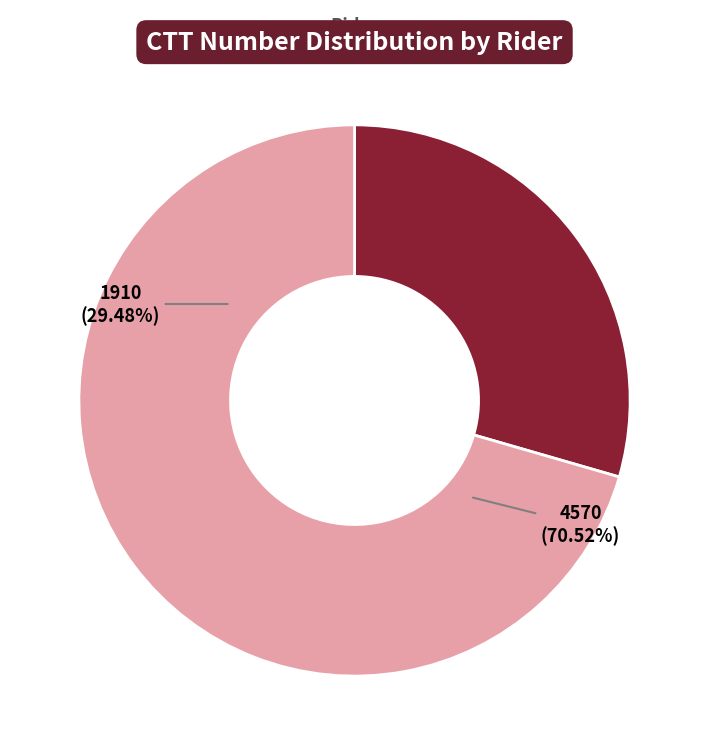

Rank the categories by value from highest to lowest.

Dean, John